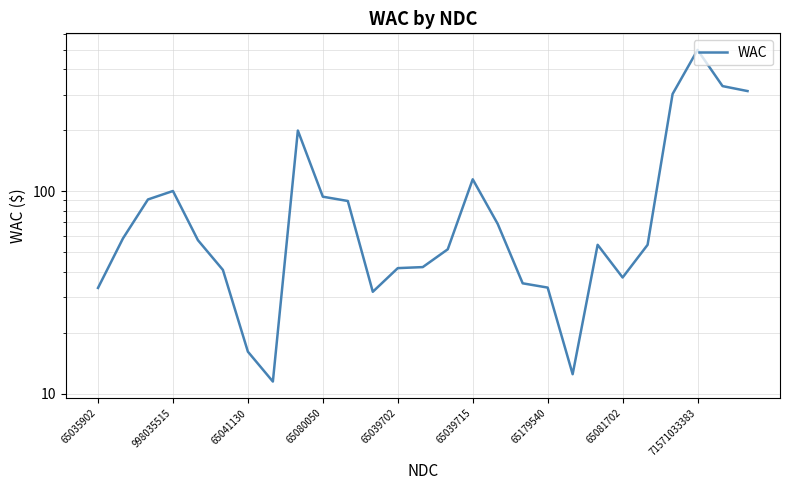

The chart shows a value of 66.9 at 65039715. True or false?

False